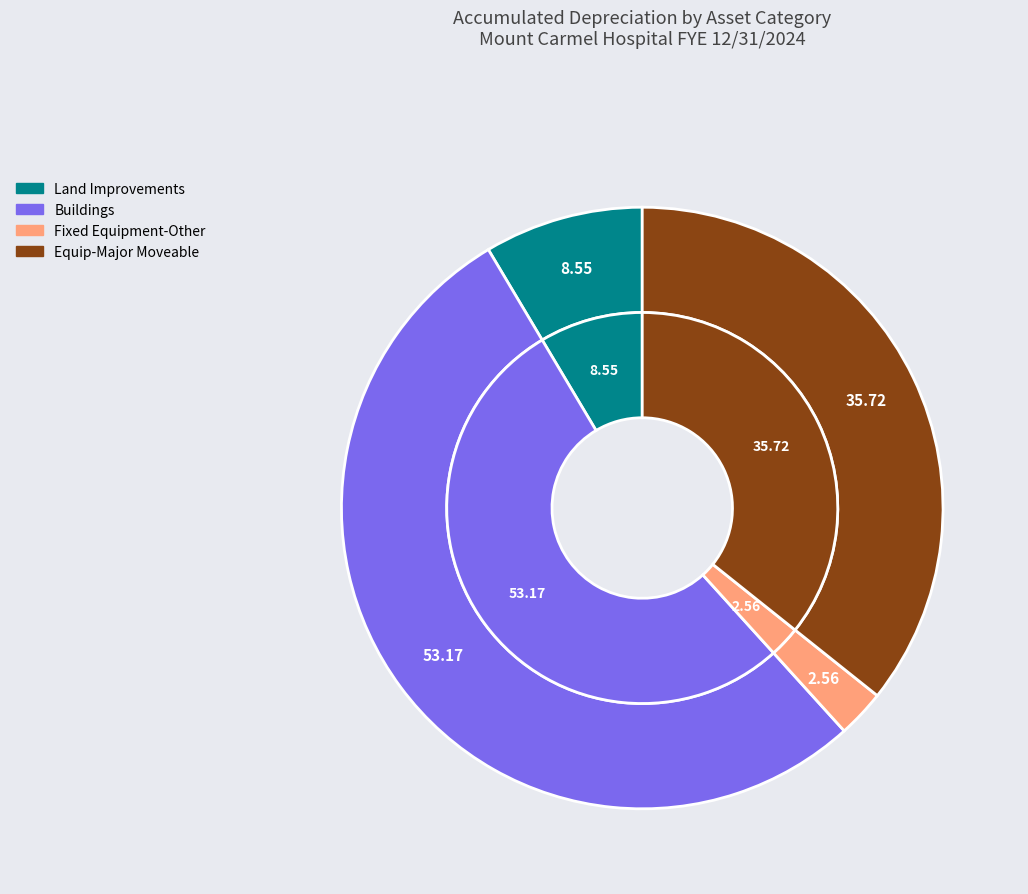

What is the largest slice in the pie chart?

Buildings